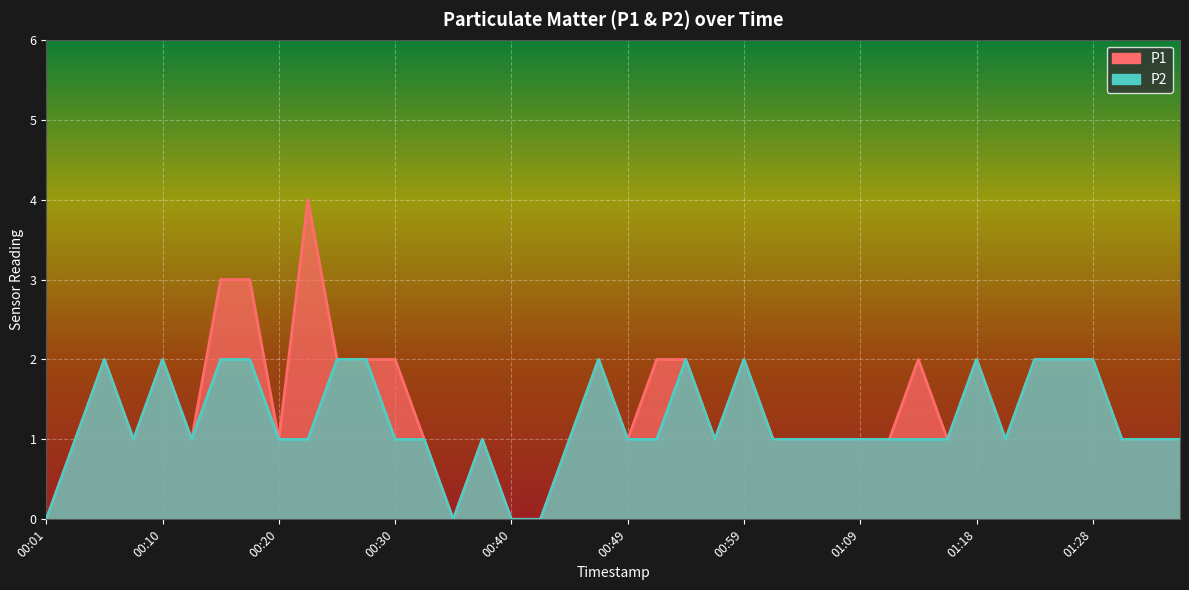

What is the total value across all series at 01:06?

2